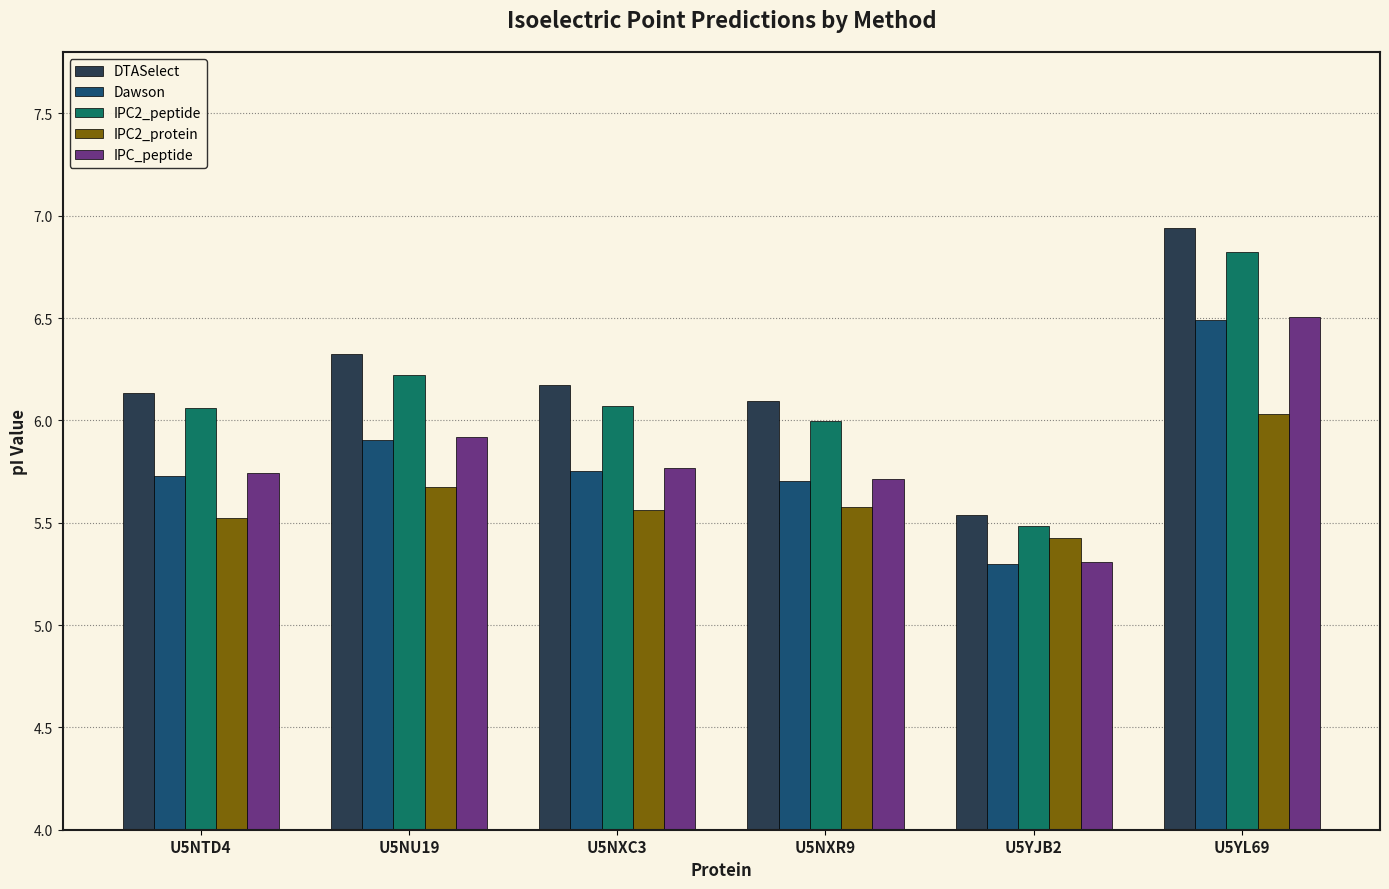

What is the difference between the highest and lowest values at U5NTD4?

0.6